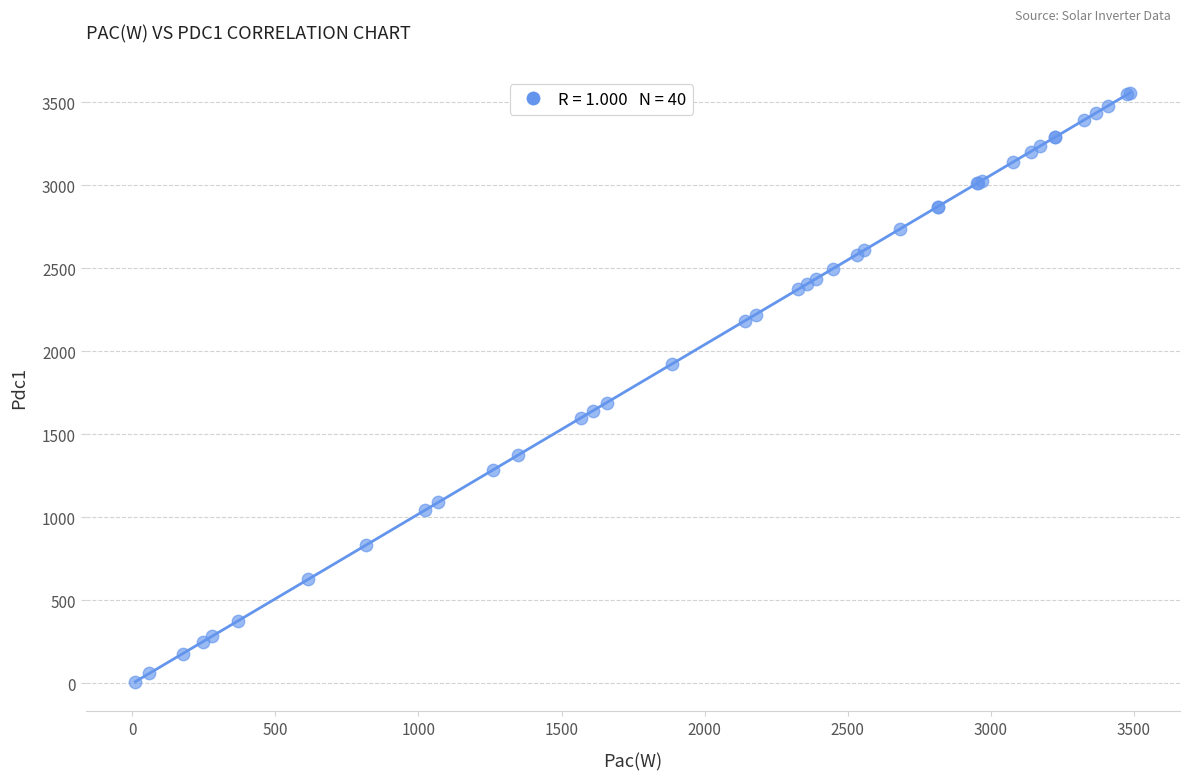

What Y value in the scatter plot is closest to 1784?

1691.8